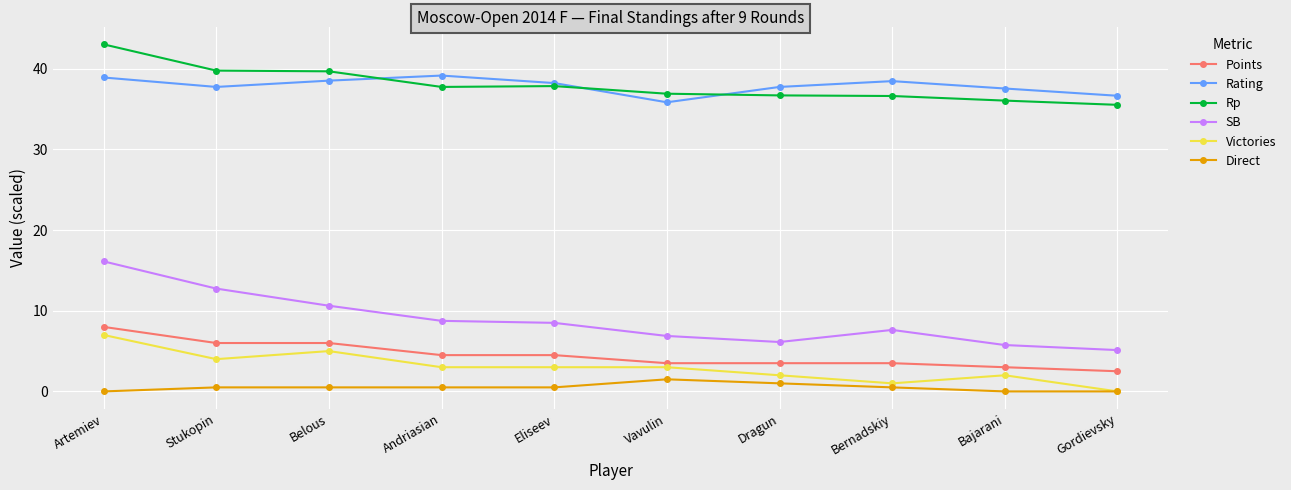

True or false: Points and Rp cross at least once.

False